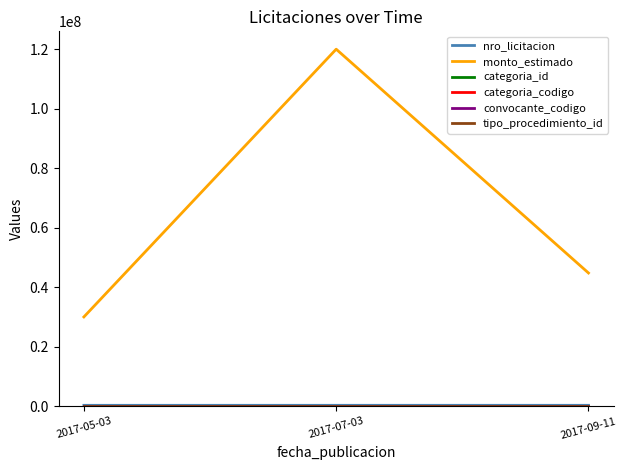

Rank the categories by monto_estimado value from lowest to highest.

2017-05-03, 2017-09-11, 2017-07-03